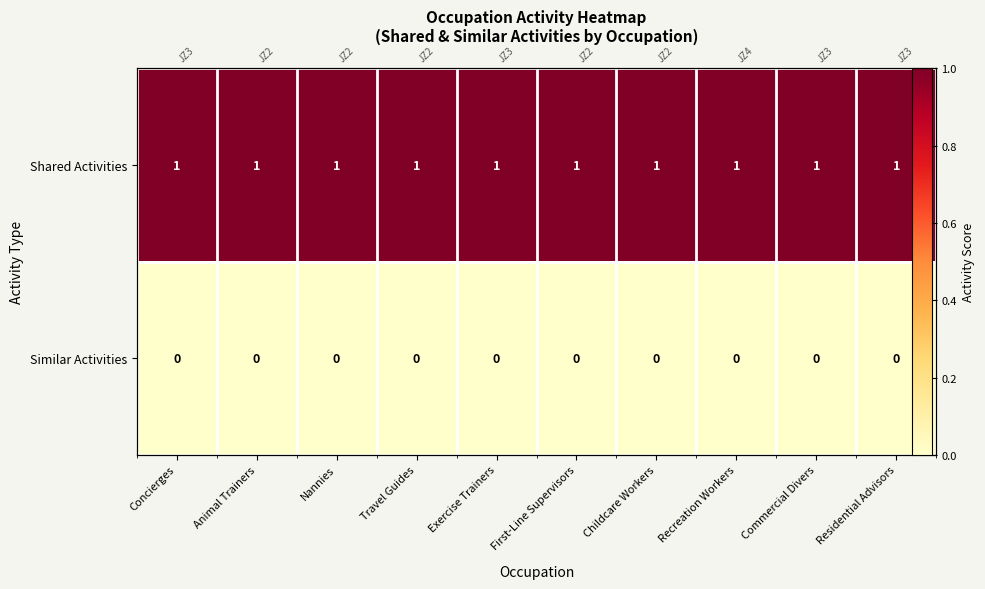

What is the total value across all series at Exercise Trainers?

1